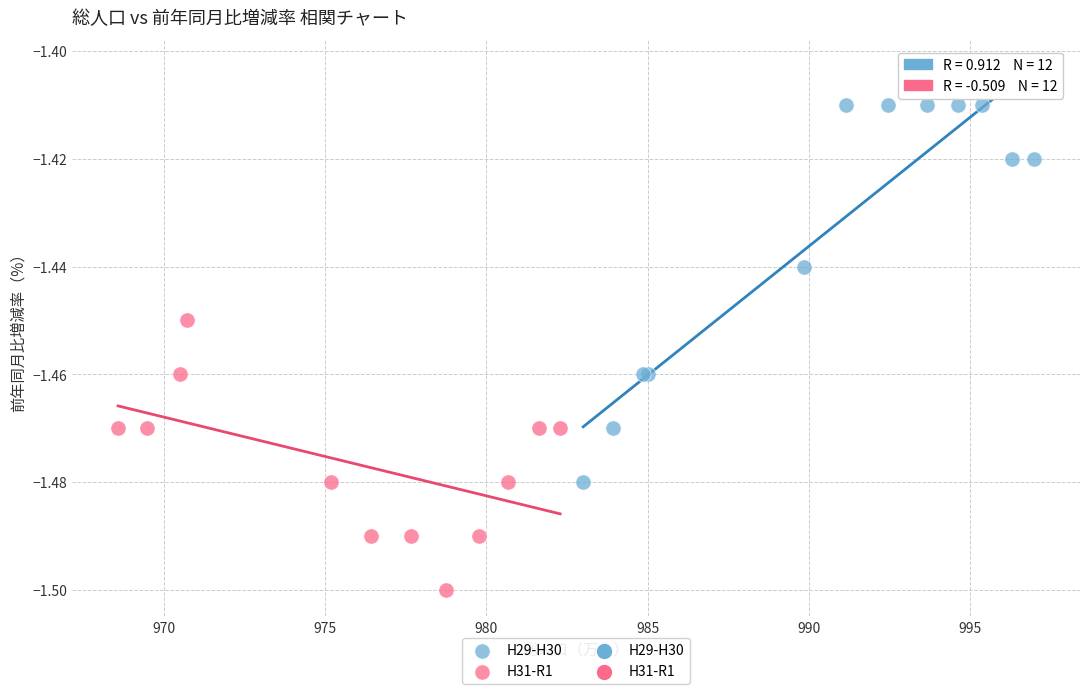

Which series contains the lowest Y value?

H31-R1